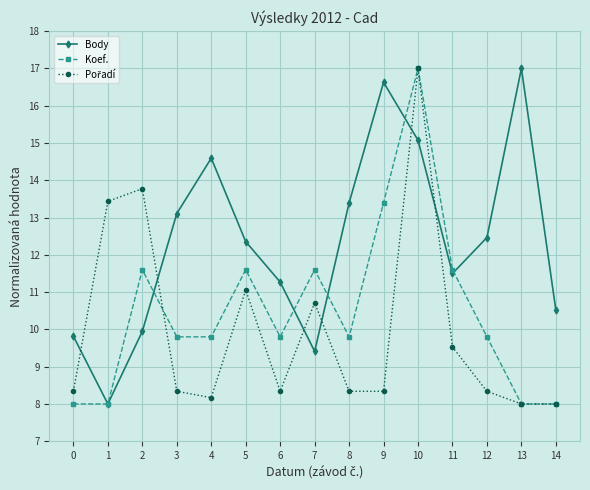

What is the sum of the Koef. values at 10 and 3?

26.8